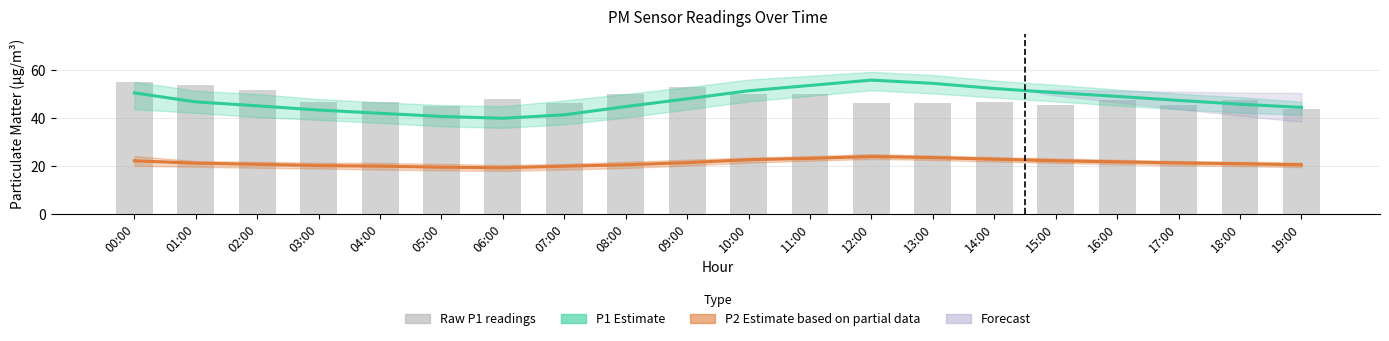

True or false: Raw P1 readings has a value of 45.5 at 17:00.

True